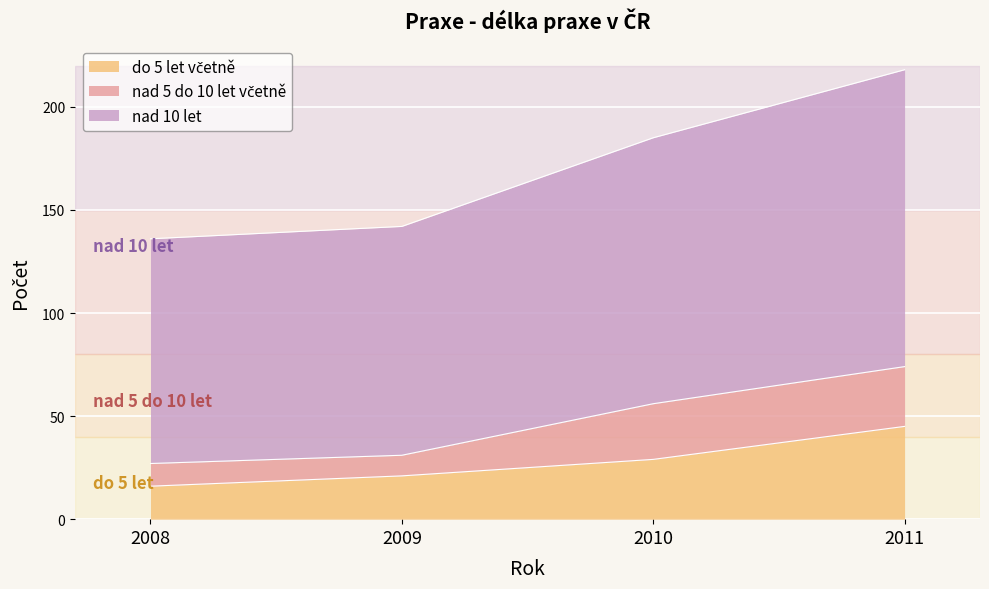

What is the total value across all series at 2008?

136